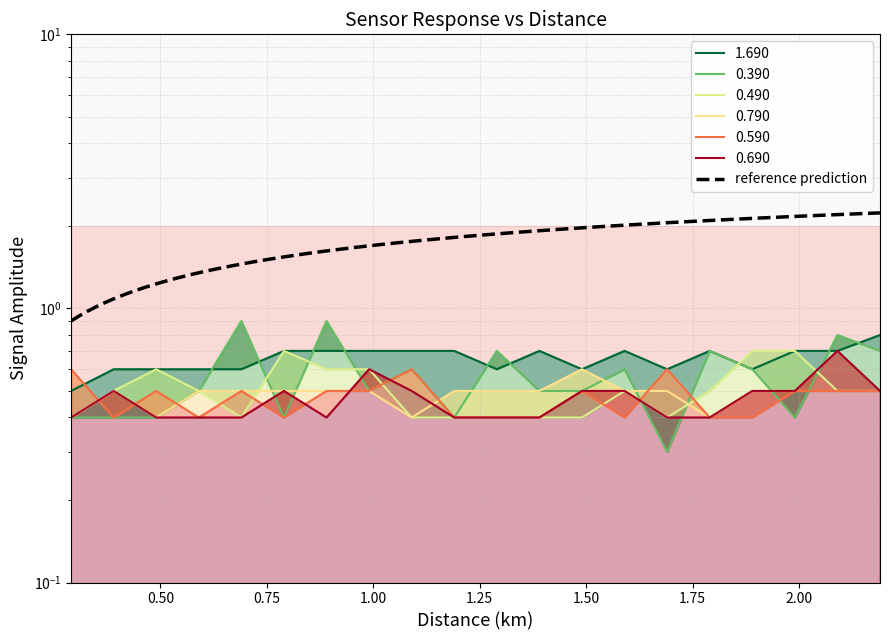

What is the difference between the 0.590 values at 0.290 and 0.990?

0.1